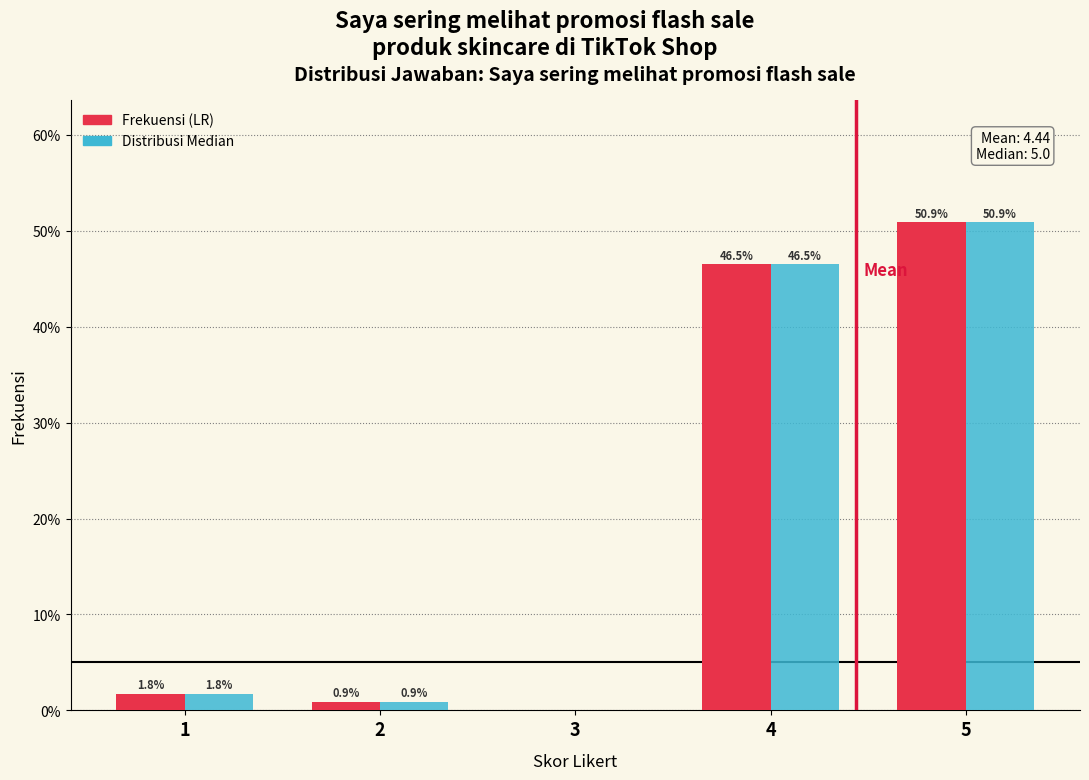

What is the total value across all series at 2?

1.8